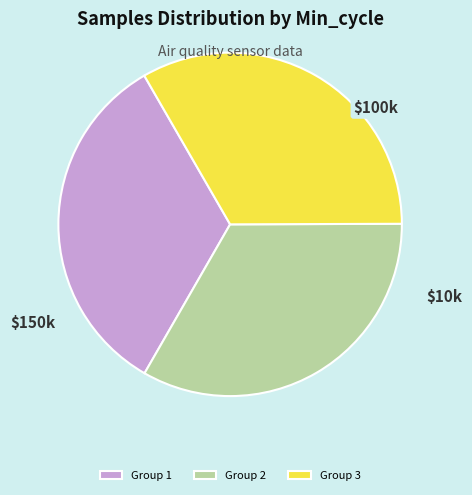

Combined, do Group 3 and Group 2 account for over 50%?

Yes